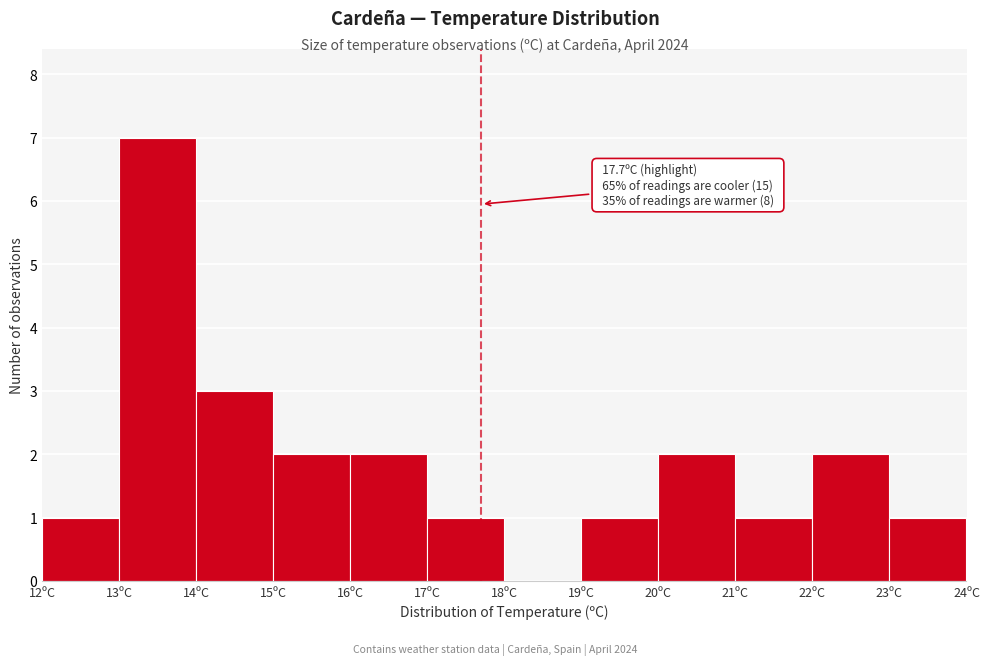

Over which range of the x-axis is the bar tallest?

13 to 14